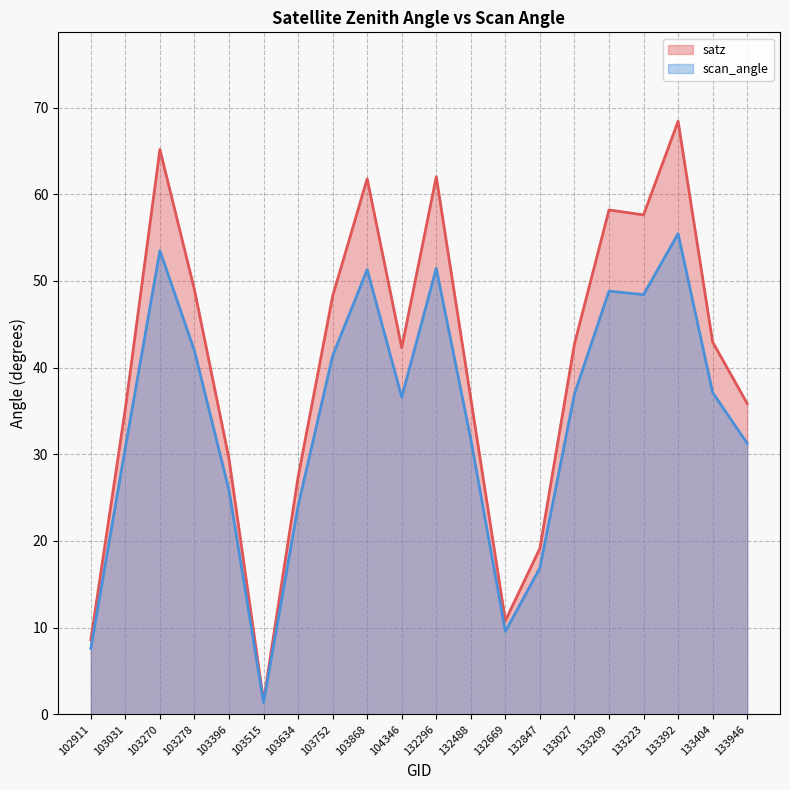

How many data points in scan_angle are less than 36?

9